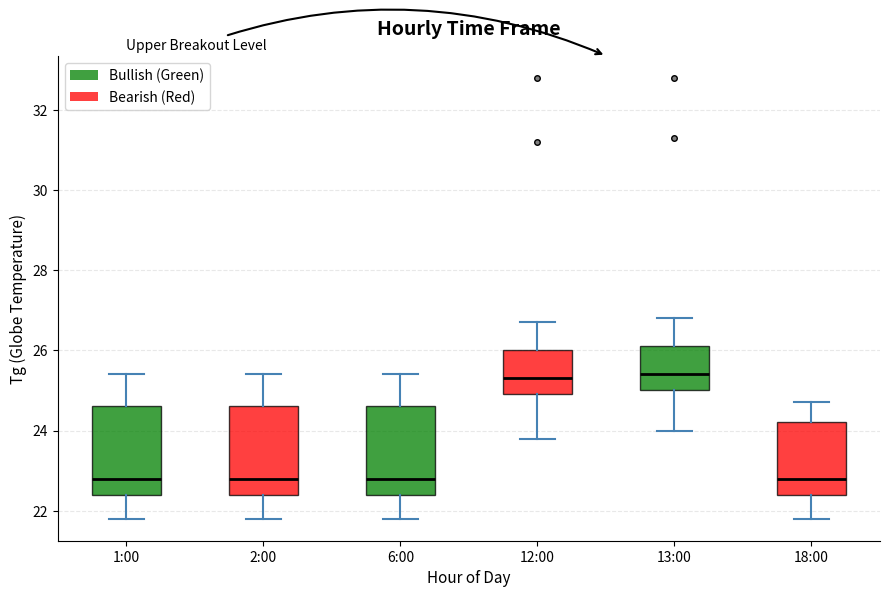

Reading left to right, transcribe this box plot: for each box, give where its median line is, the range the box spans, and where its two whiskers end, as read against the y-axis. The values are not printed on the chart, so give them approximately, as read against the axis.

1:00: median 22.8, box 22.4 to 24.6, whiskers 21.8 to 25.4
2:00: median 22.8, box 22.4 to 24.6, whiskers 21.8 to 25.4
6:00: median 22.8, box 22.4 to 24.6, whiskers 21.8 to 25.4
12:00: median 25.4, box 25.0 to 26.0, whiskers 23.8 to 26.8
13:00: median 25.4, box 25.0 to 26.2, whiskers 24.0 to 26.8
18:00: median 22.8, box 22.4 to 24.2, whiskers 21.8 to 24.8